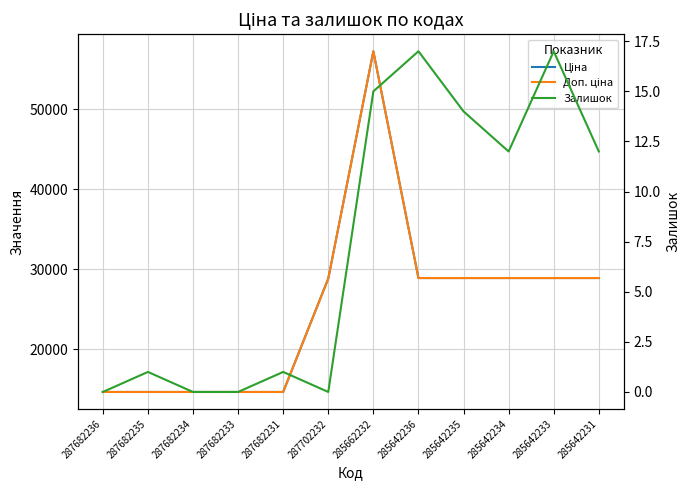

The value of Залишок at 285642235 is 8.2. True or false?

False